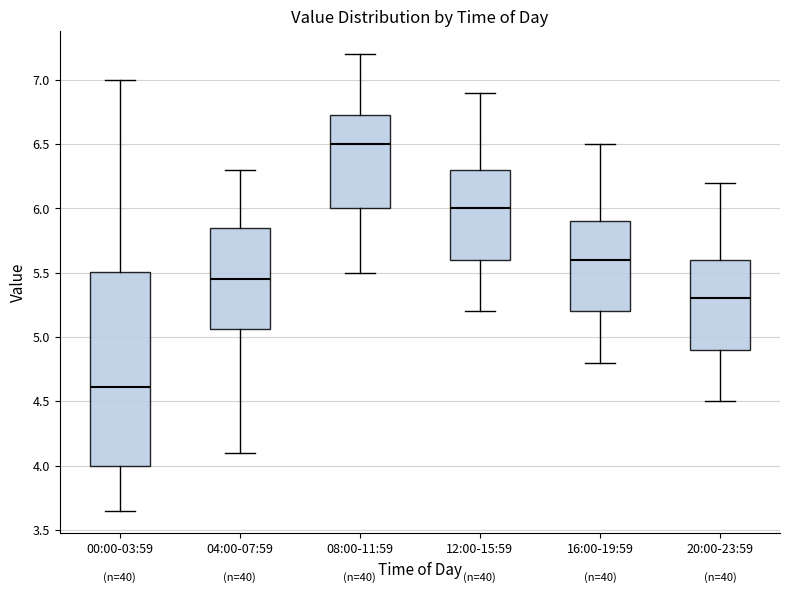

Reading left to right, transcribe this box plot: for each box, give where its median line is, the range the box spans, and where its two whiskers end, as read against the y-axis. The values are not printed on the chart, so give them approximately, as read against the axis.

00:00-03:59: median 4.60, box 4.00 to 5.50, whiskers 3.65 to 7.00
04:00-07:59: median 5.45, box 5.05 to 5.85, whiskers 4.10 to 6.30
08:00-11:59: median 6.50, box 6.00 to 6.75, whiskers 5.50 to 7.20
12:00-15:59: median 6.00, box 5.60 to 6.30, whiskers 5.20 to 6.90
16:00-19:59: median 5.60, box 5.20 to 5.90, whiskers 4.80 to 6.50
20:00-23:59: median 5.30, box 4.90 to 5.60, whiskers 4.50 to 6.20